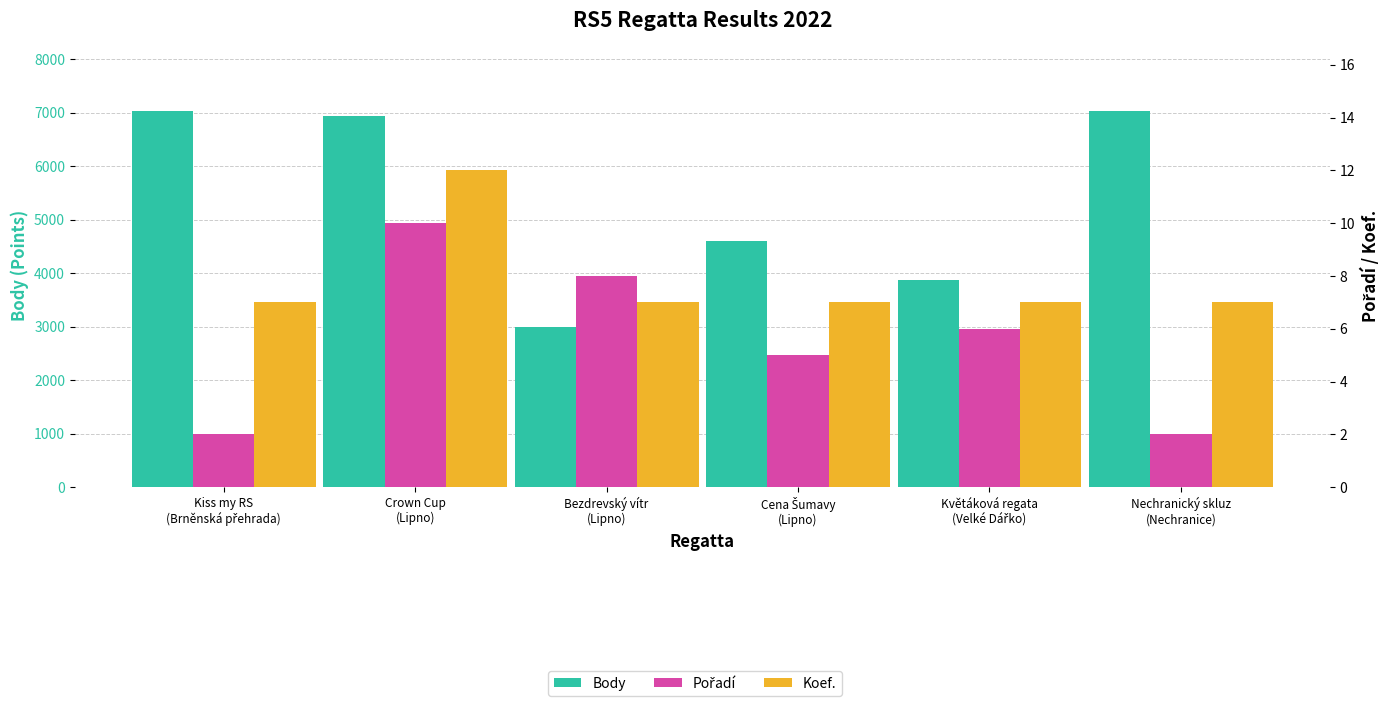

Which series has the largest total across all categories?

Body